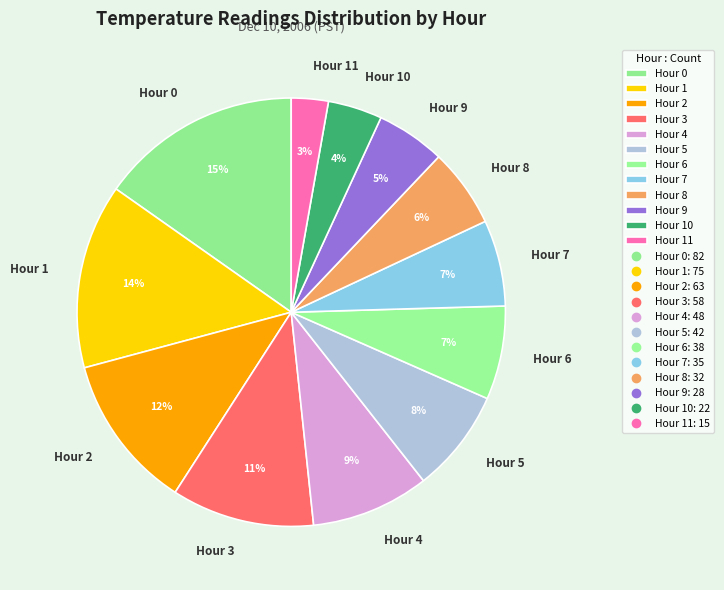

Which category has the biggest portion of the pie?

Hour 0